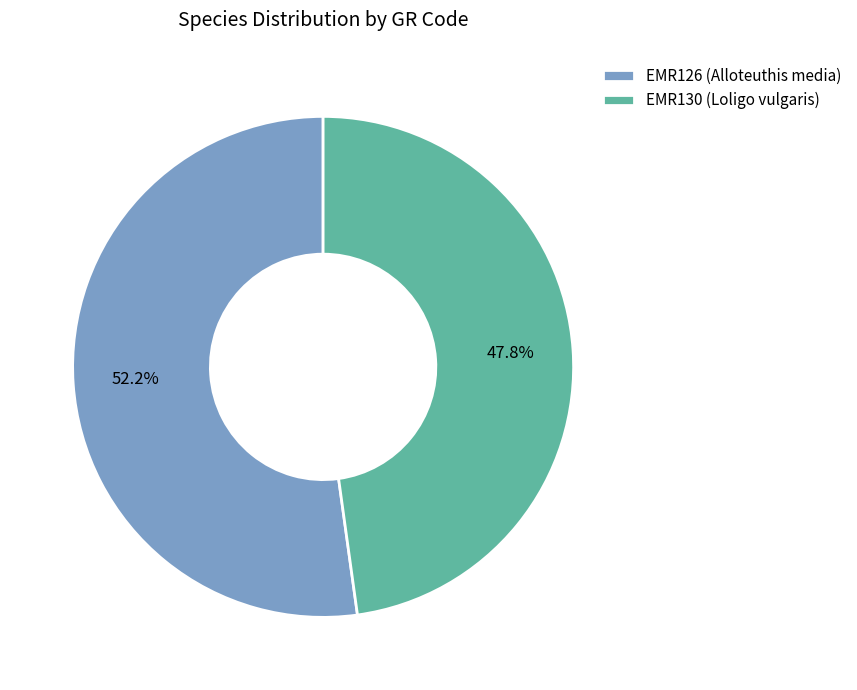

What is the ratio of the value at EMR130 (Loligo vulgaris) to the value at EMR126 (Alloteuthis media)?

0.9